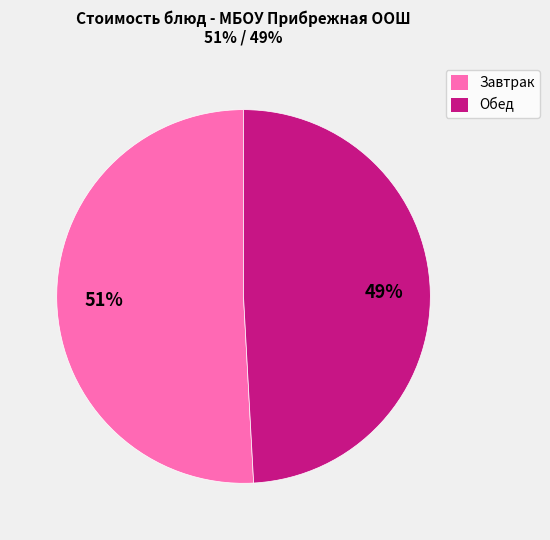

To the nearest percent, what is the difference between the largest and smallest slice percentages?

2%